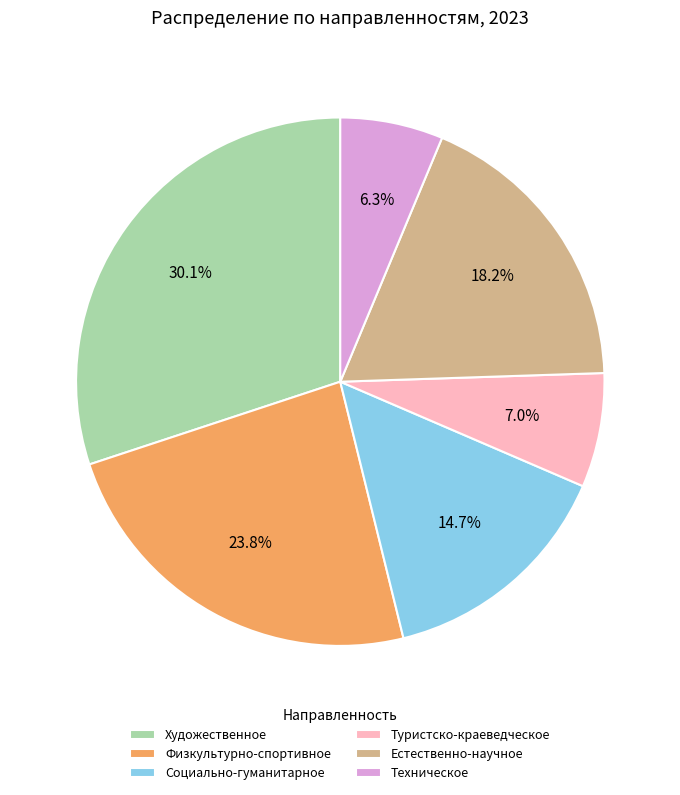

To the nearest percent, what is the difference between the largest and smallest slice percentages?

24%